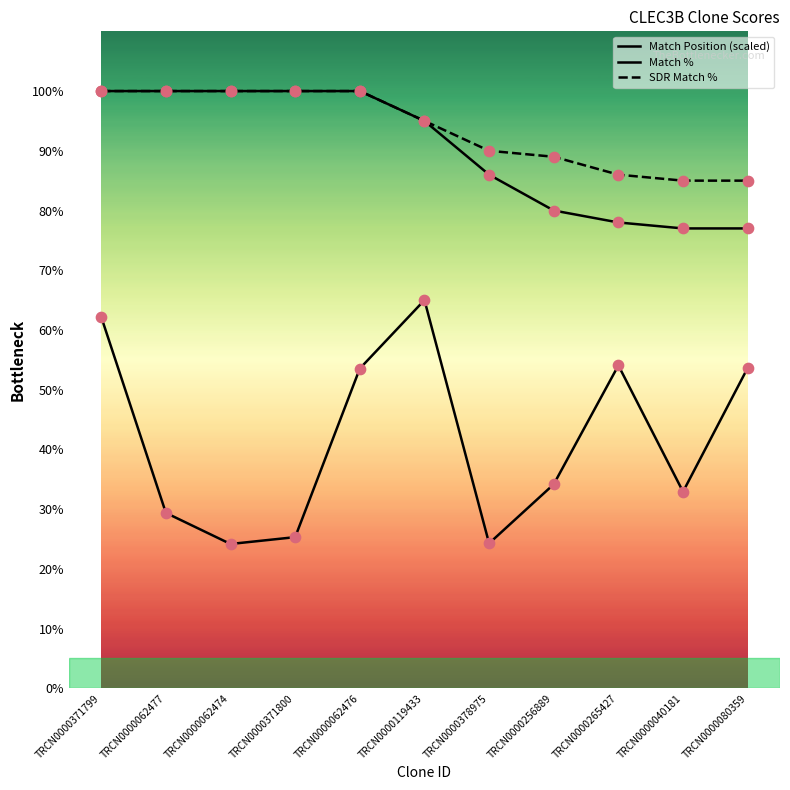

Is this an area chart (filled region under the line)?

No